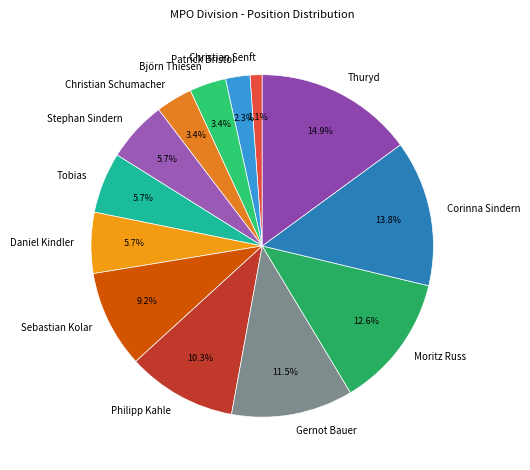

Approximately how many times larger is the value at Christian Schumacher compared to Sebastian Kolar?

0.4